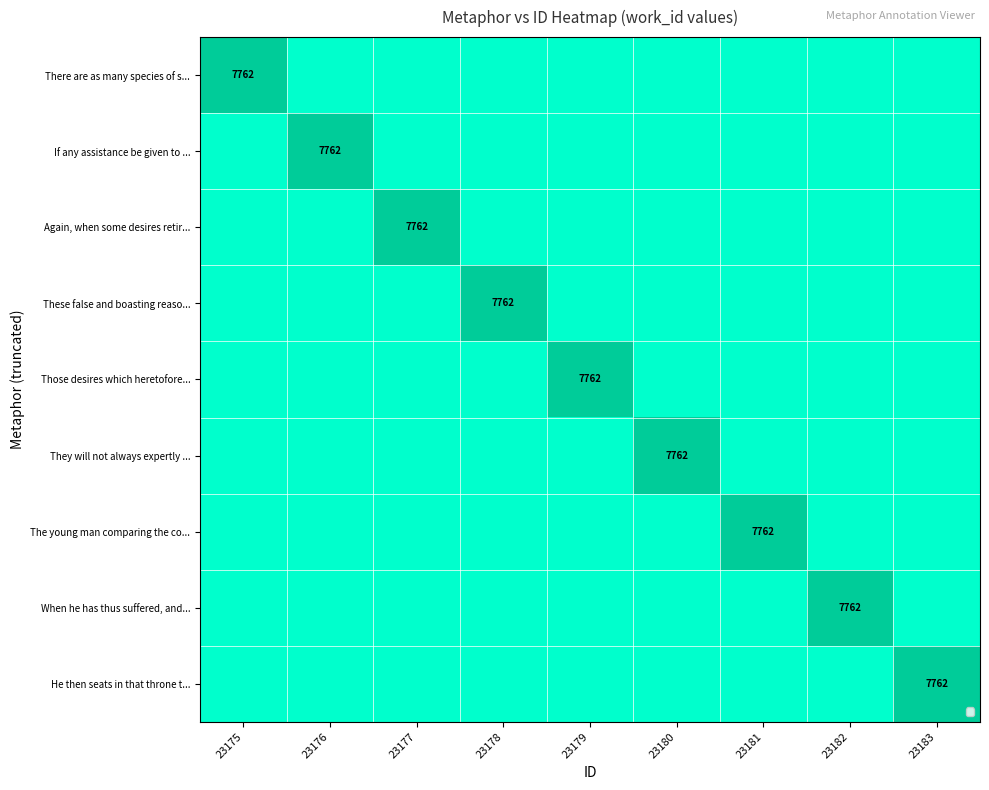

What is the spread (max minus min) of values at 23175?

7762